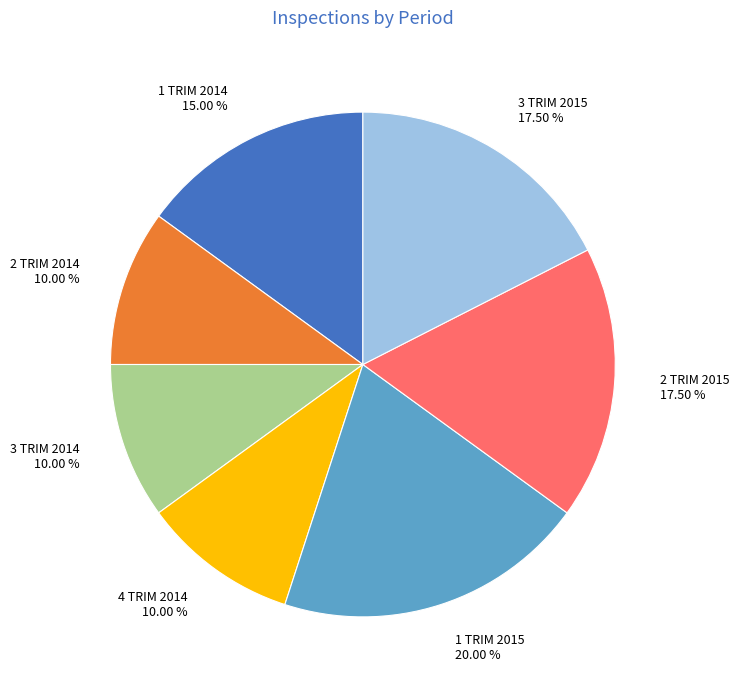

To the nearest percent, what portion does 1 TRIM 2014 represent?

15%